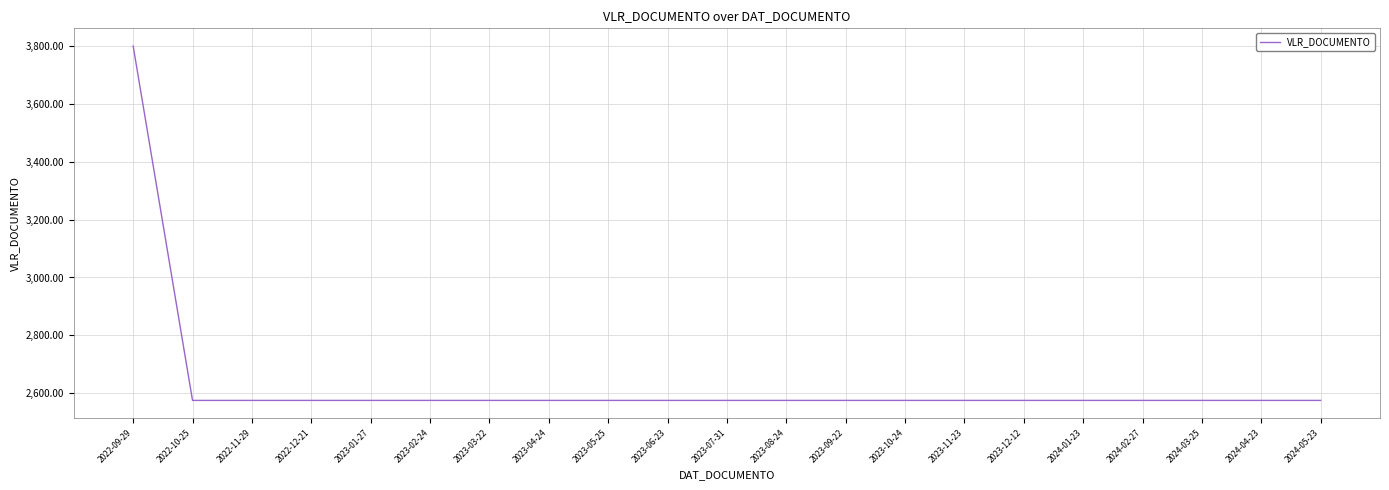

What is the maximum value shown in the chart?

3800